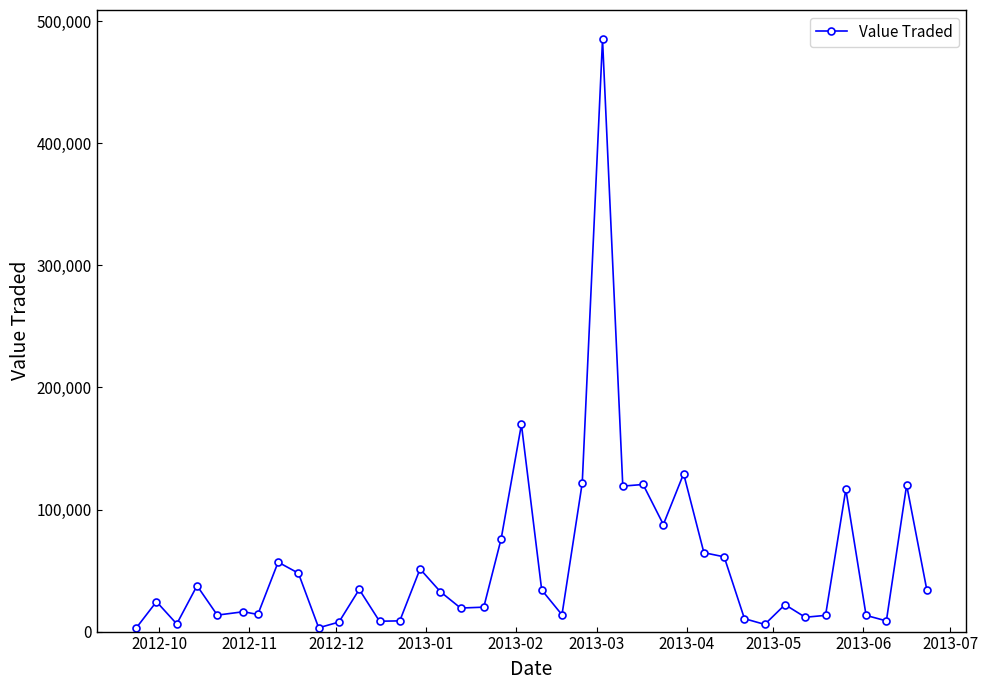

What is the average value?

56106